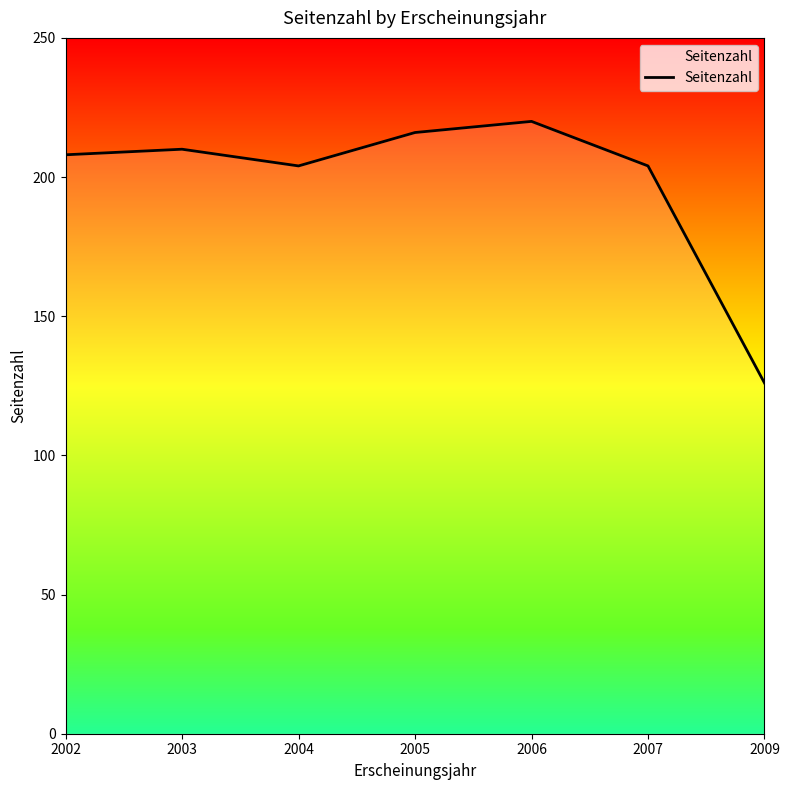

Which category has the lowest value across all series?

2009